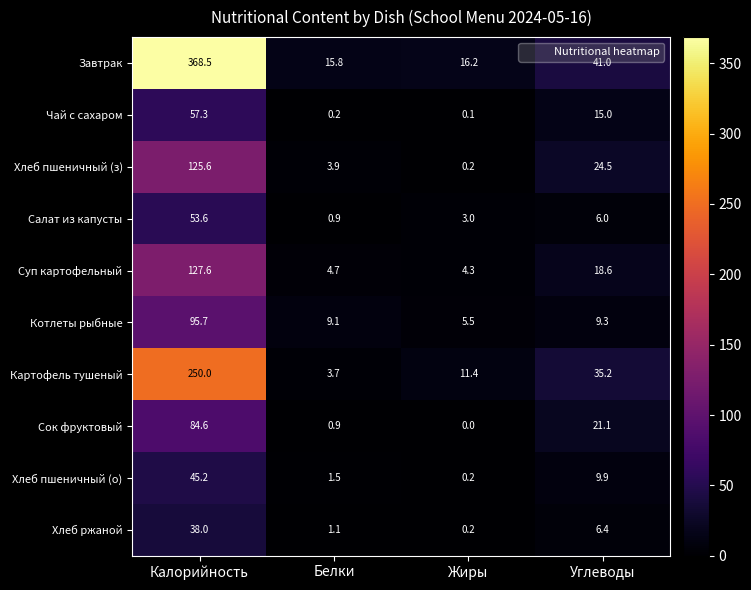

True or false: Завтрак has a value of 15.8 at Белки.

True